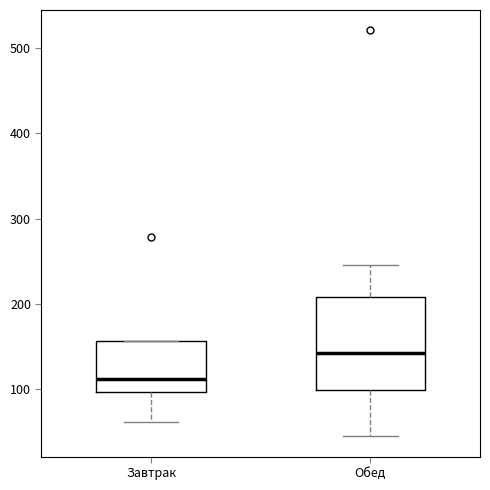

Where does the upper whisker of the box for Обед end on the y-axis? The values are not printed on the chart, so give them approximately, as read against the axis.

250